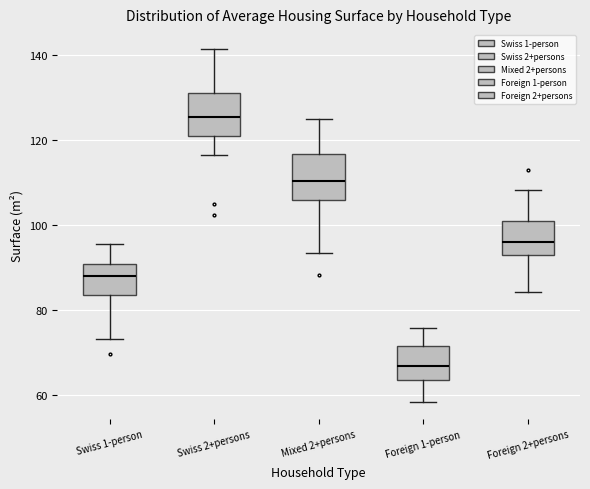

Where is the lower edge of the box for Swiss 1-person on the y-axis? The values are not printed on the chart, so give them approximately, as read against the axis.

84